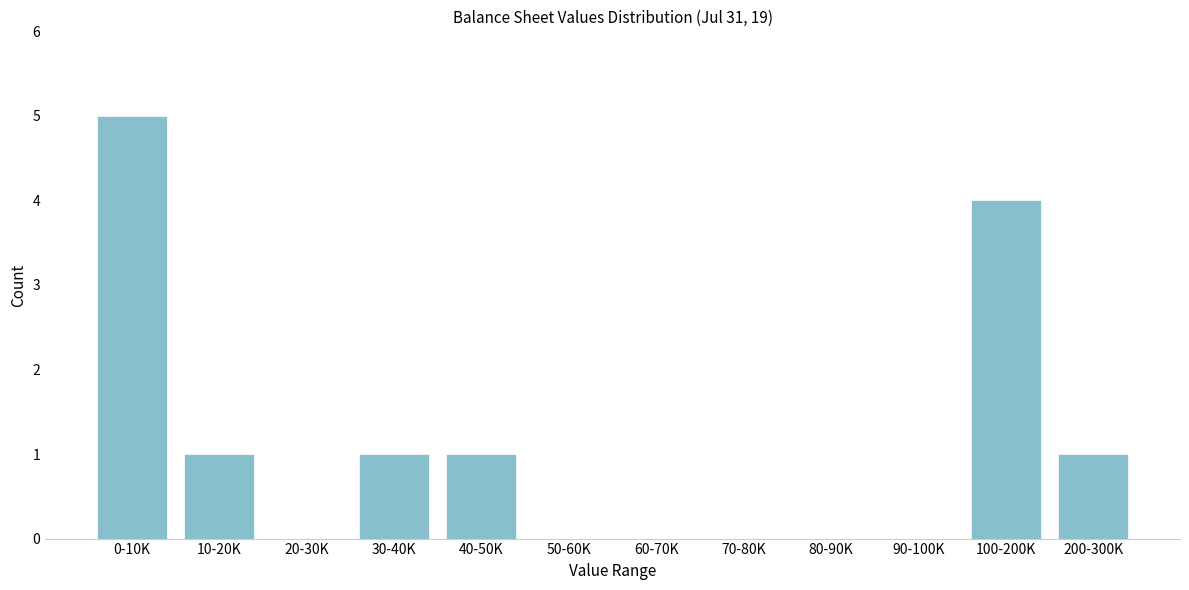

Reading left to right, list all the values displayed in this chart.

0-10K=5	10-20K=1	20-30K=0	30-40K=1	40-50K=1	50-60K=0	60-70K=0	70-80K=0	80-90K=0	90-100K=0	100-200K=4	200-300K=1